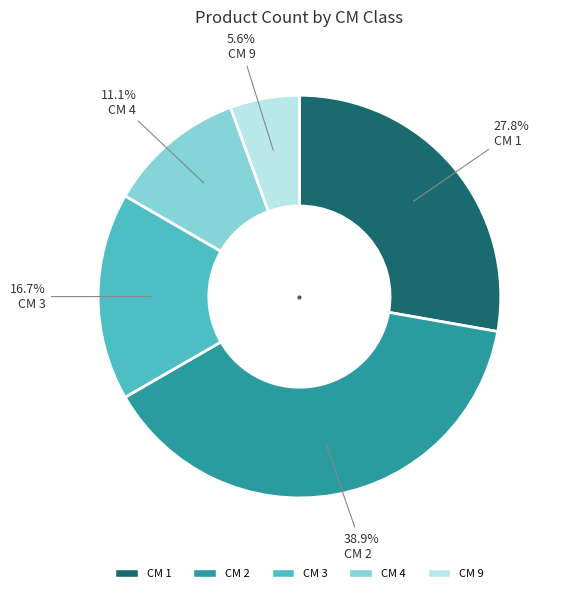

Is there any slice that represents more than half of the pie?

No